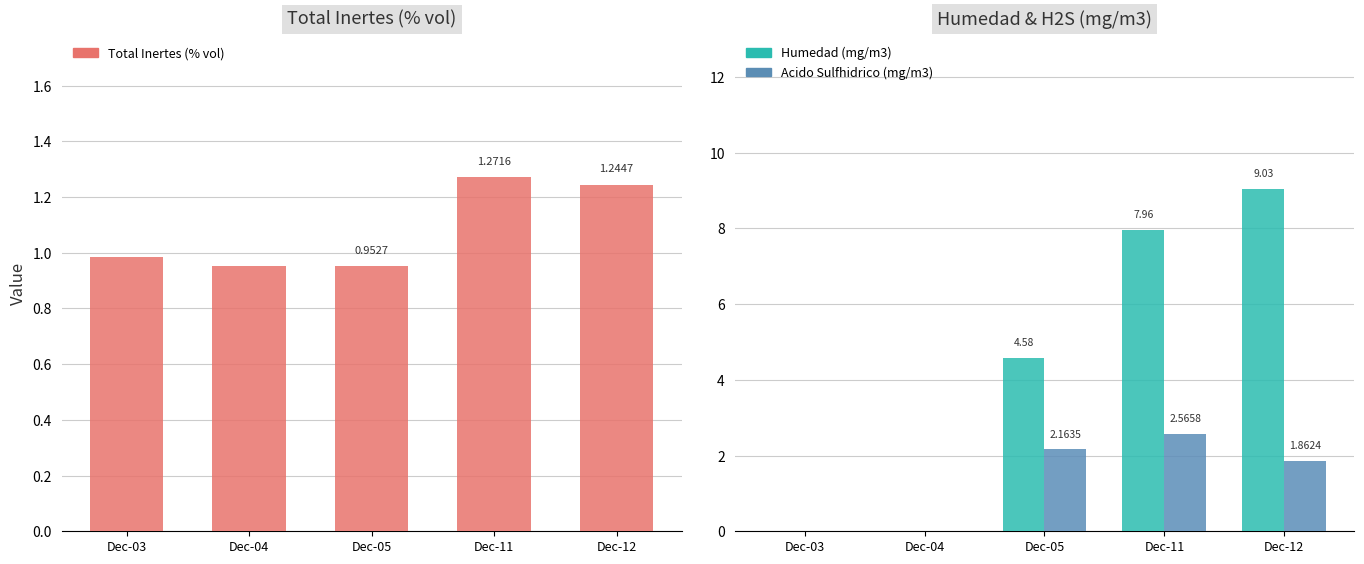

Where is Humedad (mg/m3) nearest to the value 4?

Dec-05